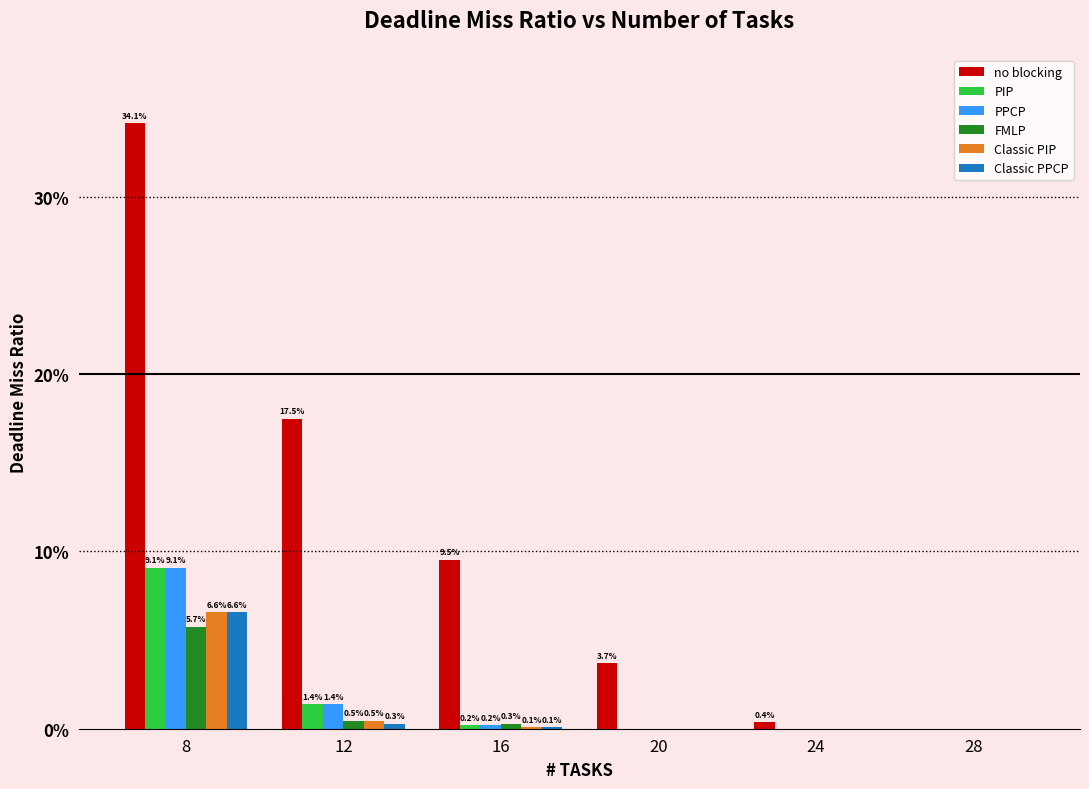

Reading right to left, what are all the values shown in this chart?

no blocking: 28=0.0	24=0.0	20=0.0	16=0.1	12=0.2	8=0.3
PIP: 28=0.0	24=0.0	20=0.0	16=0.0	12=0.0	8=0.1
PPCP: 28=0.0	24=0.0	20=0.0	16=0.0	12=0.0	8=0.1
FMLP: 28=0.0	24=0.0	20=0.0	16=0.0	12=0.0	8=0.1
Classic PIP: 28=0.0	24=0.0	20=0.0	16=0.0	12=0.0	8=0.1
Classic PPCP: 28=0.0	24=0.0	20=0.0	16=0.0	12=0.0	8=0.1